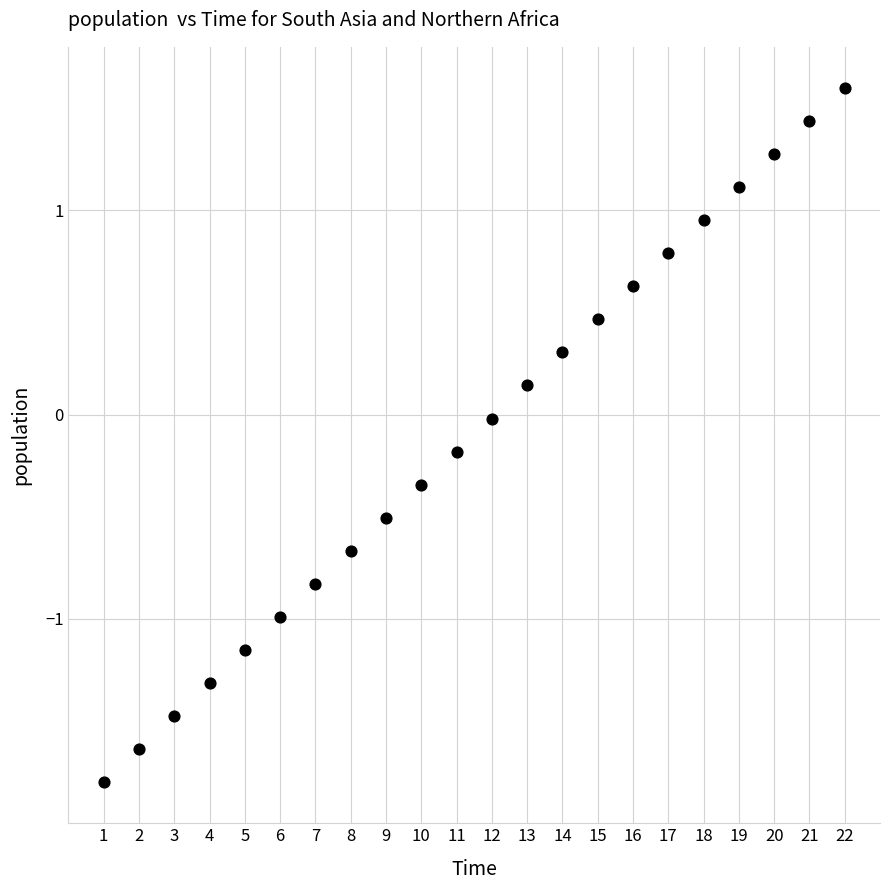

What is the range of Y values (max minus min)?

3.4